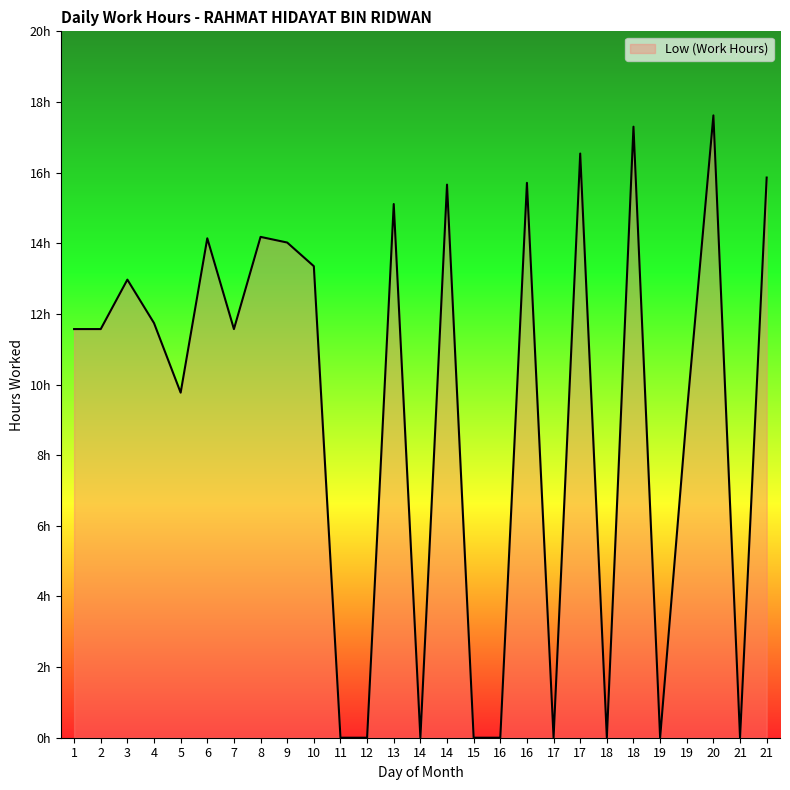

What is the sum of all values?

247.9